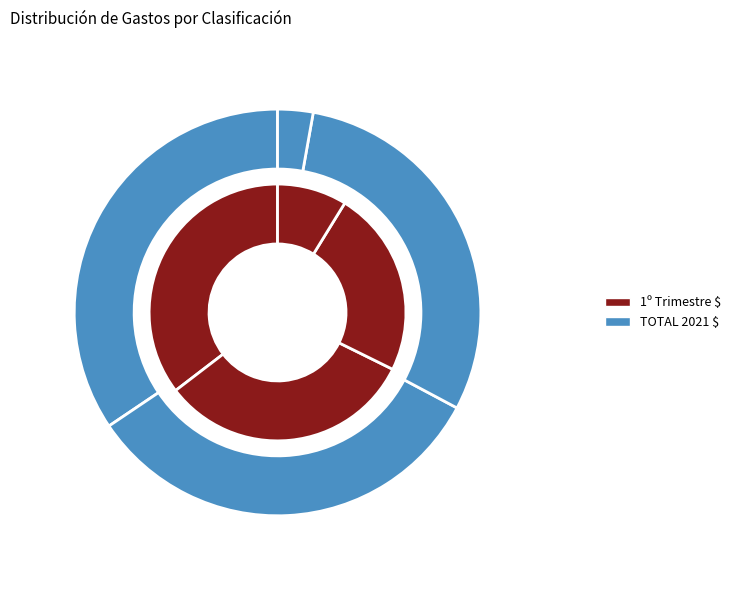

To the nearest percent, what is the difference between the largest and smallest slice percentages?

32%